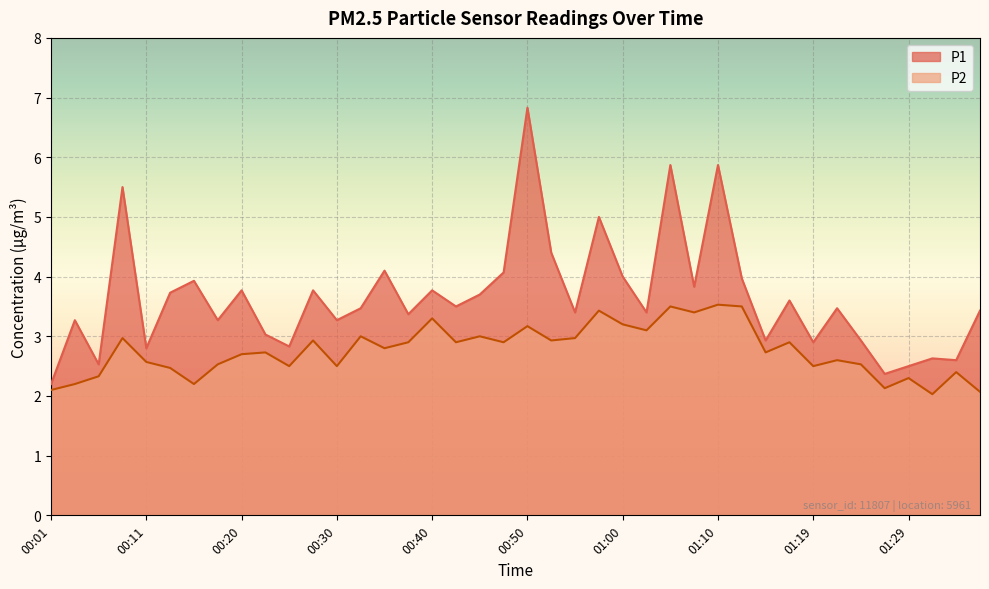

What is the sum of all P1 values?

145.8